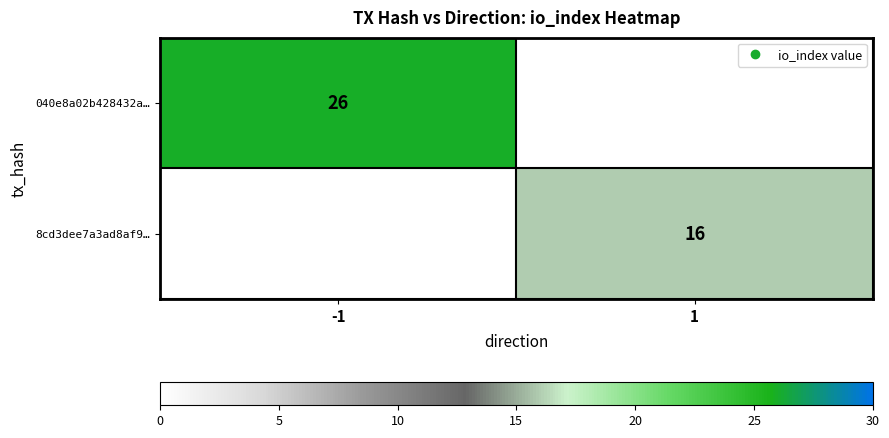

What value does the 040e8a02b428432a… series have at -1?

26.0